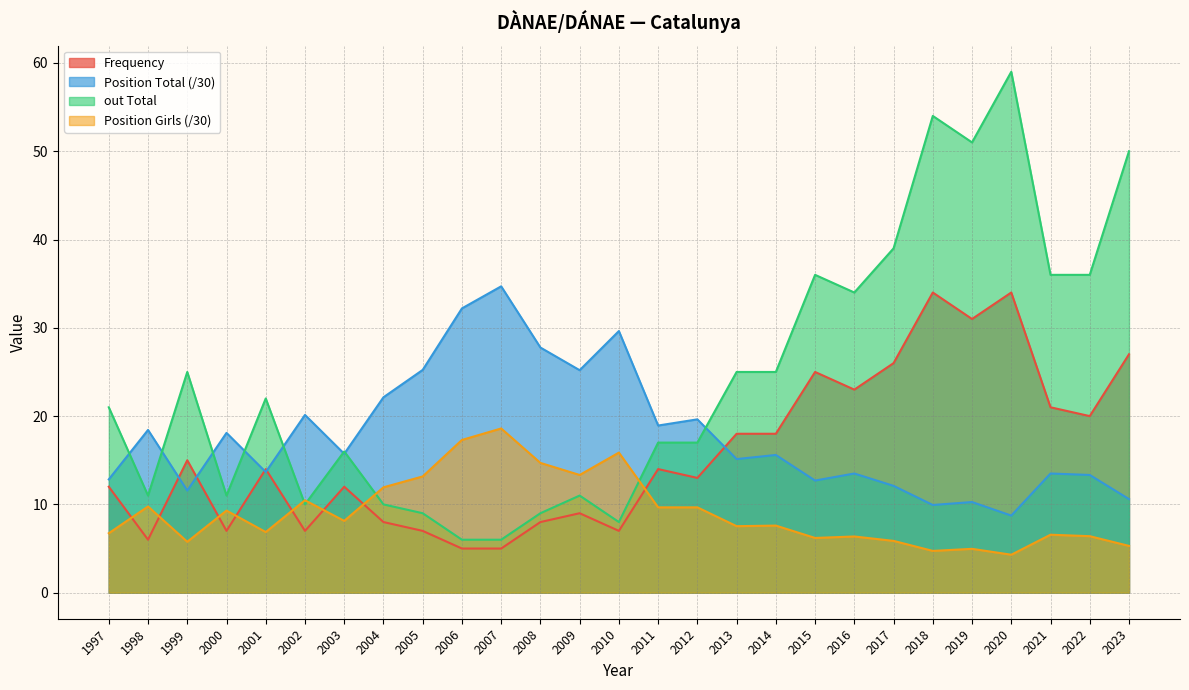

What are all the series names shown in the legend?

Frequency, Position Total (/30), out Total, Position Girls (/30)